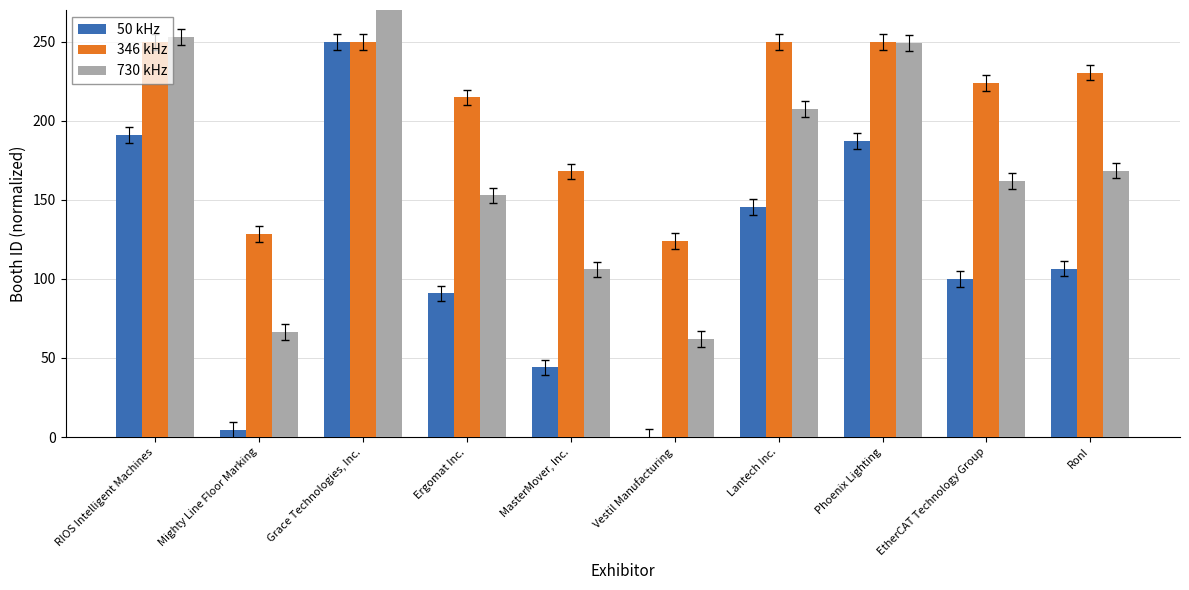

Rank the categories by 50 kHz value from highest to lowest.

Grace Technologies, Inc., RIOS Intelligent Machines, Phoenix Lighting, Lantech Inc., RonI, EtherCAT Technology Group, Ergomat Inc., MasterMover, Inc., Mighty Line Floor Marking, Vestil Manufacturing